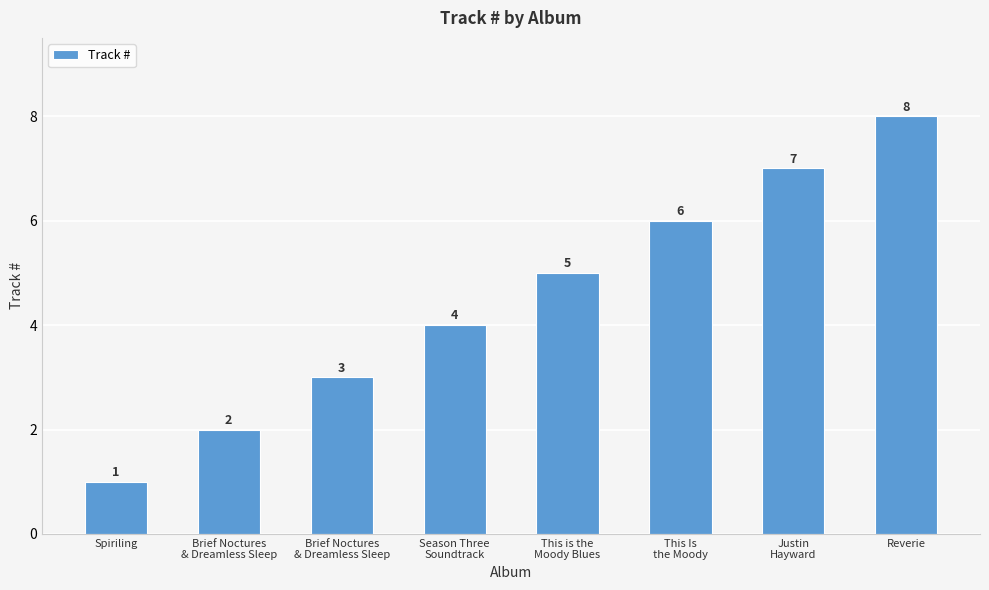

Count the number of data series in this chart.

1